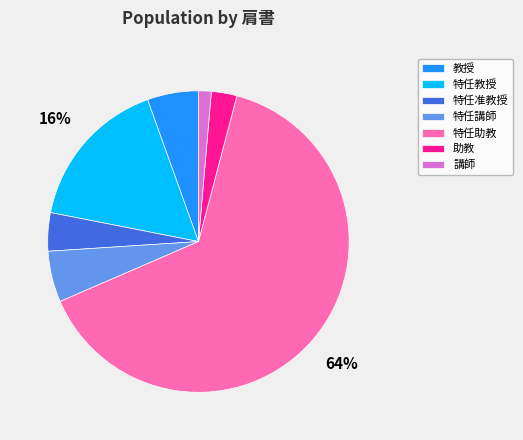

How many segments does this pie chart have?

7